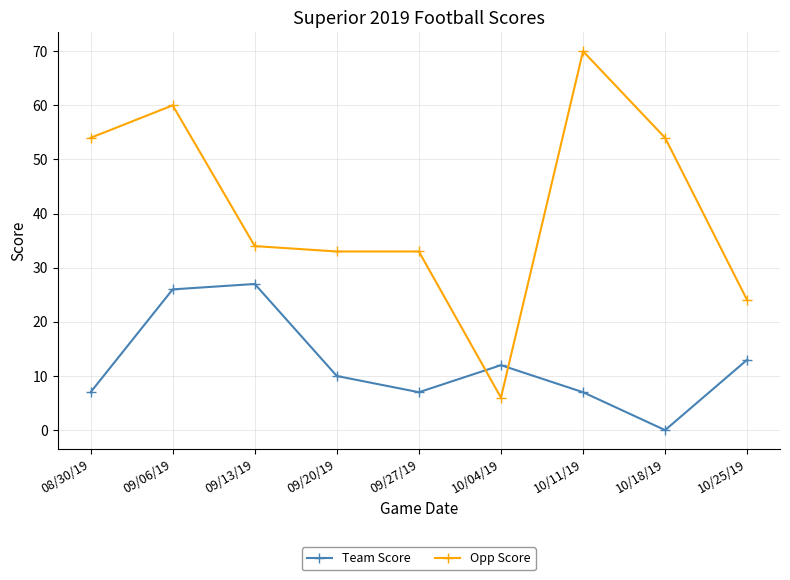

Does the chart have visible grid lines?

Yes